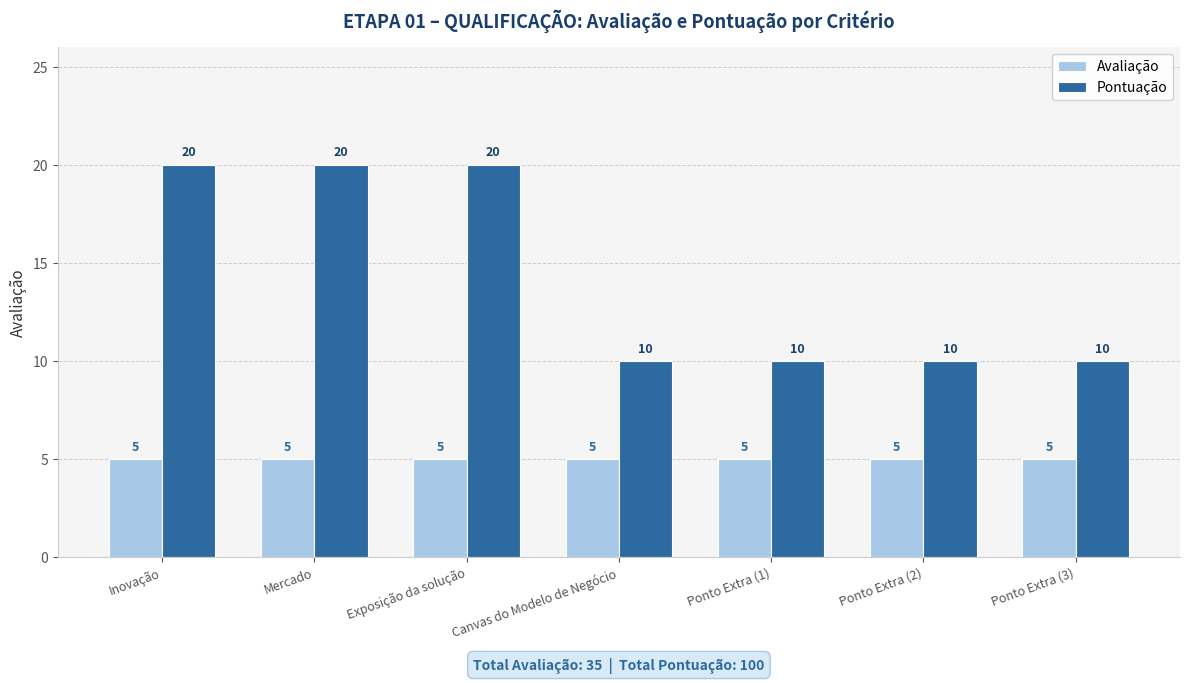

What is the approximate value of Pontuação at Ponto Extra (3), to the nearest 10?

10